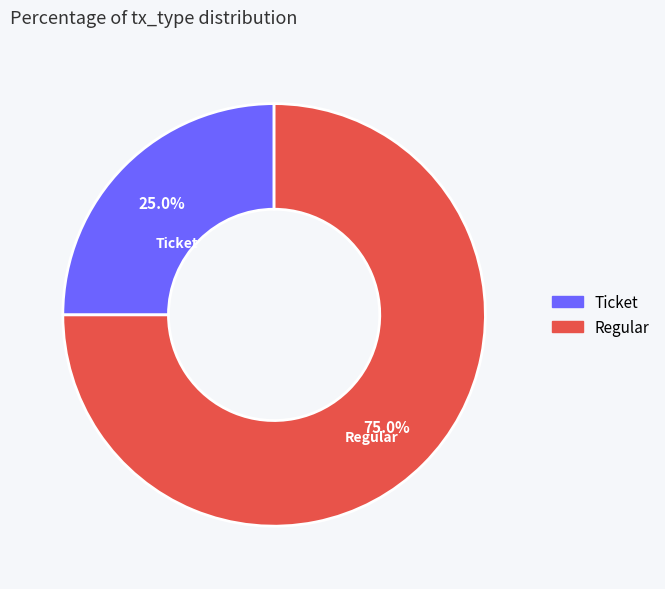

What is the ratio of the value at Regular to the value at Ticket?

3.0